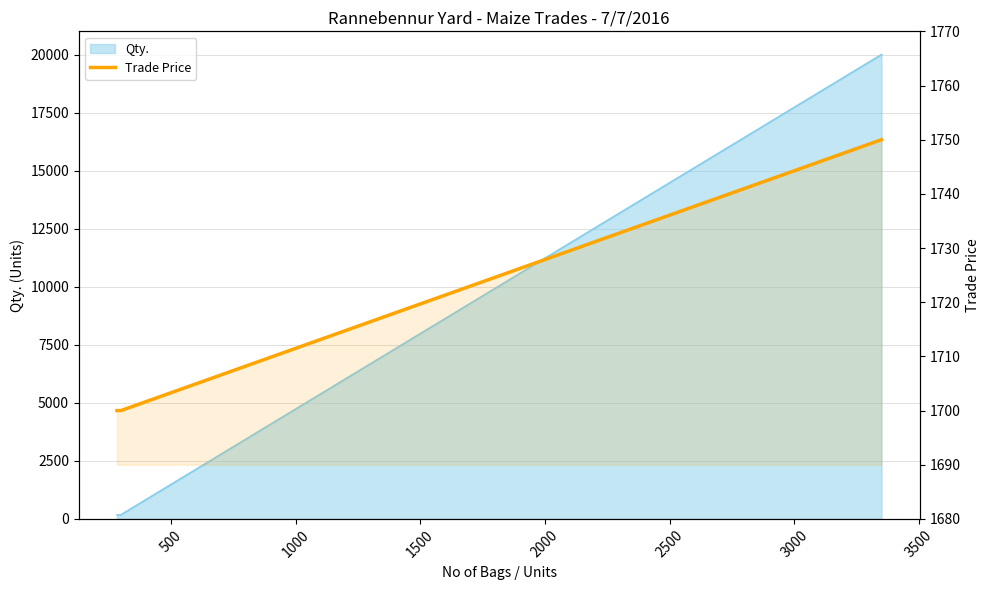

How many lines are shown in the chart?

1